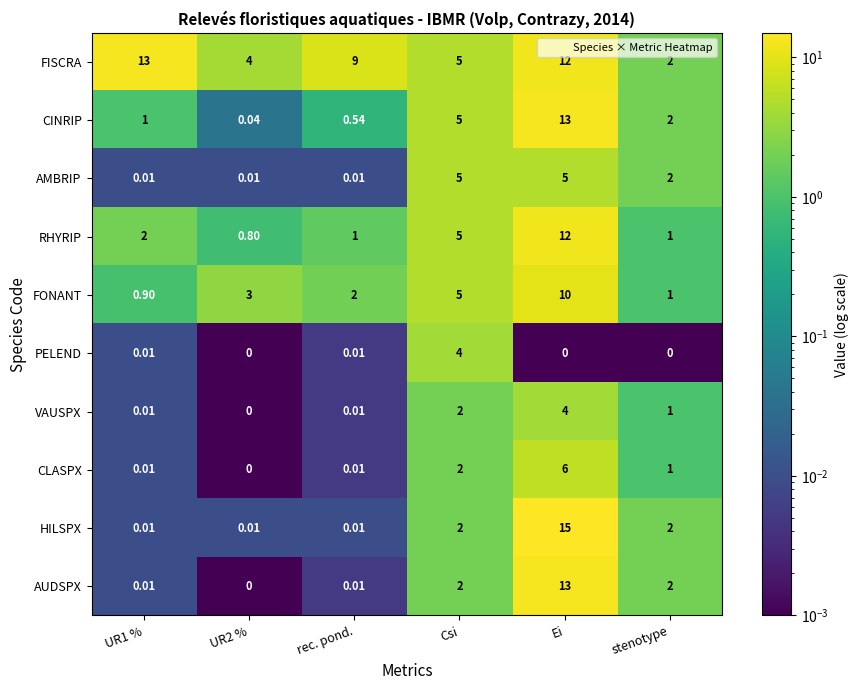

What is the spread (max minus min) of values at Ei?

15.0